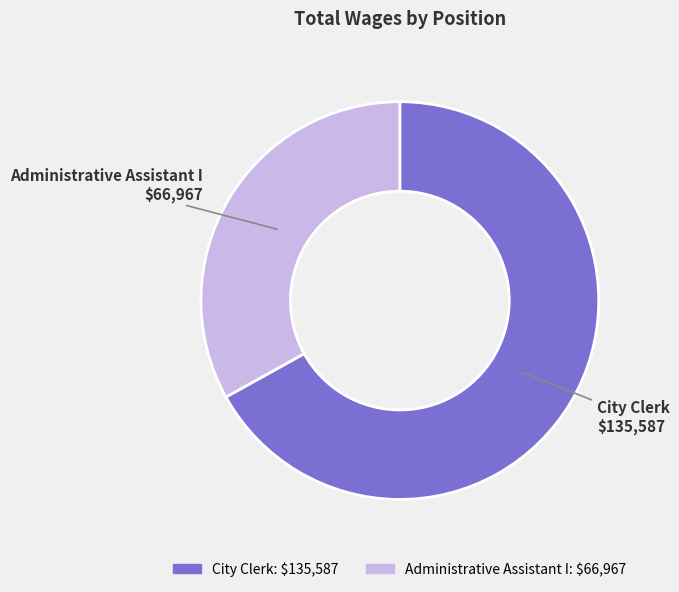

Count the number of slices in the pie.

2